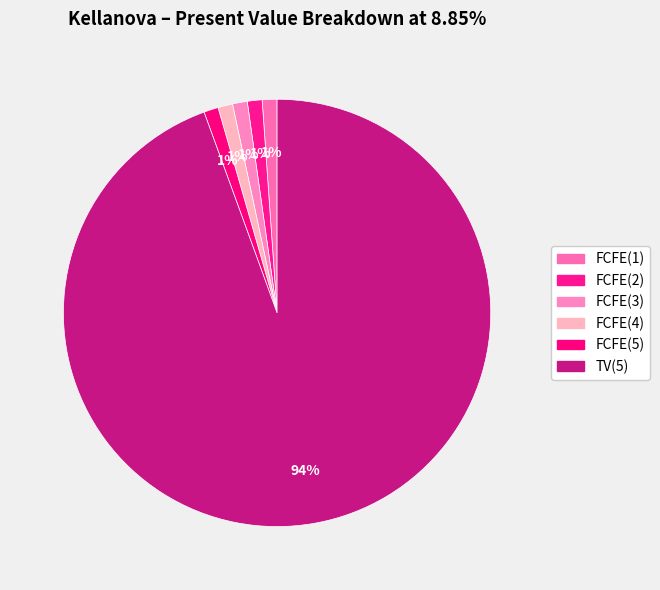

To the nearest percent, what is the average slice percentage?

17%